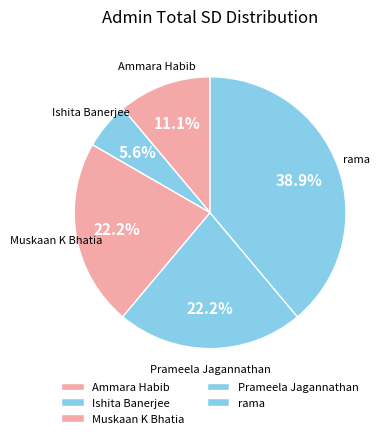

Which slice is the smallest?

Ishita Banerjee